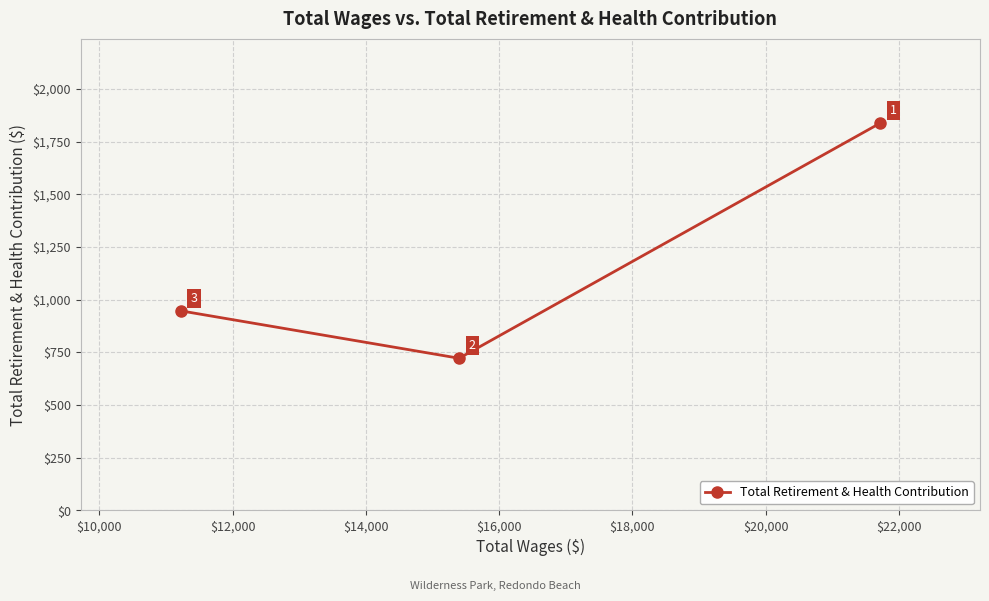

Count the values in the range 722 to 1837.

3